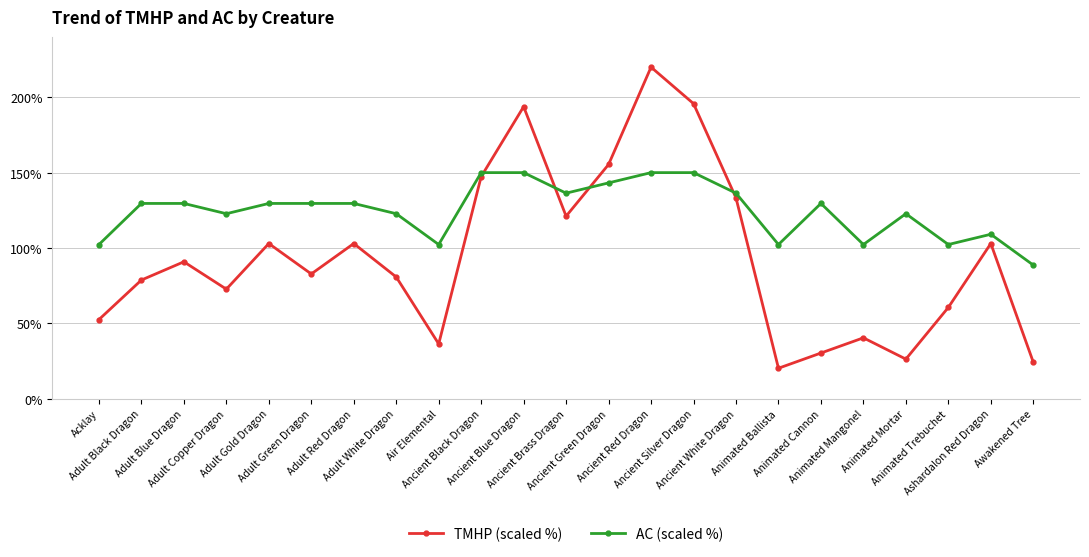

True or false: AC (scaled %) and TMHP (scaled %) cross at least once.

True